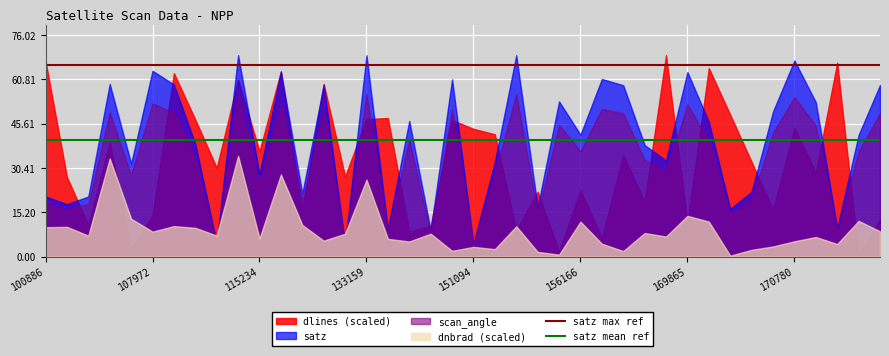

At which label is satz max ref closest to 65?

100886